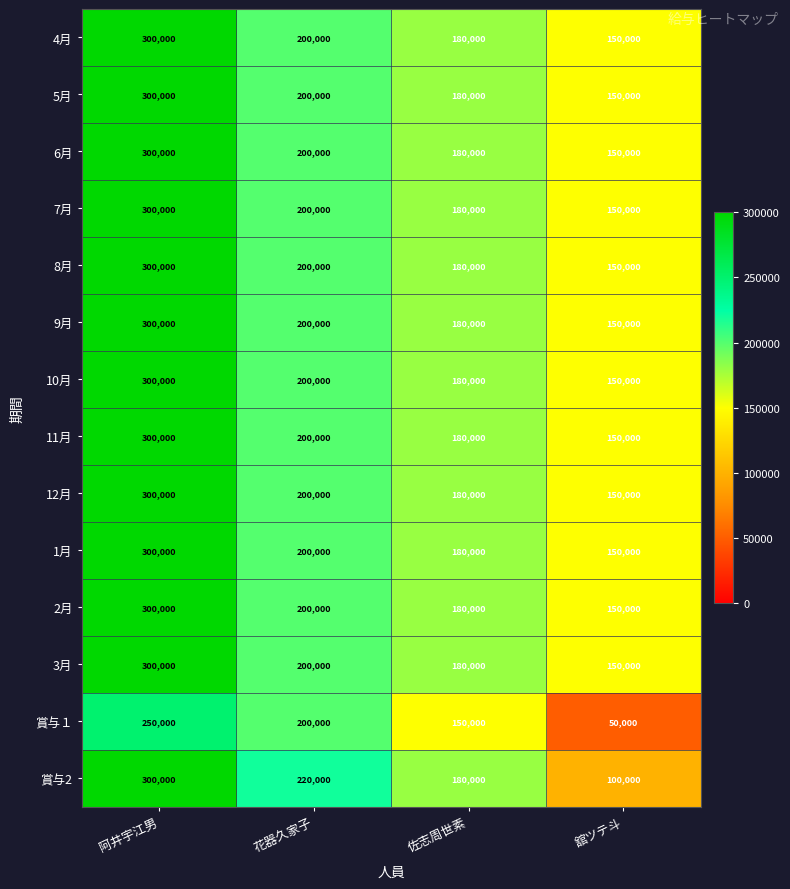

What is the total value across all series at 佐志周世素?

2490000